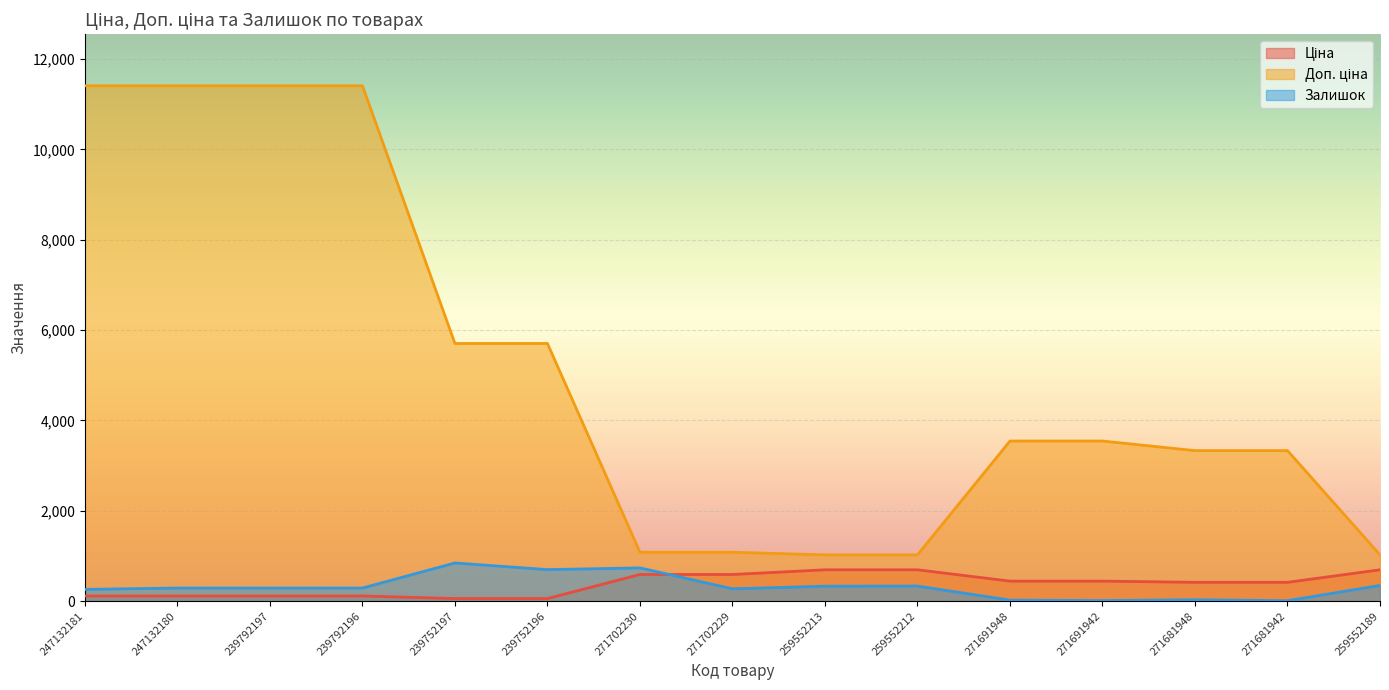

What is the label of the 9th point from the right?

271702230